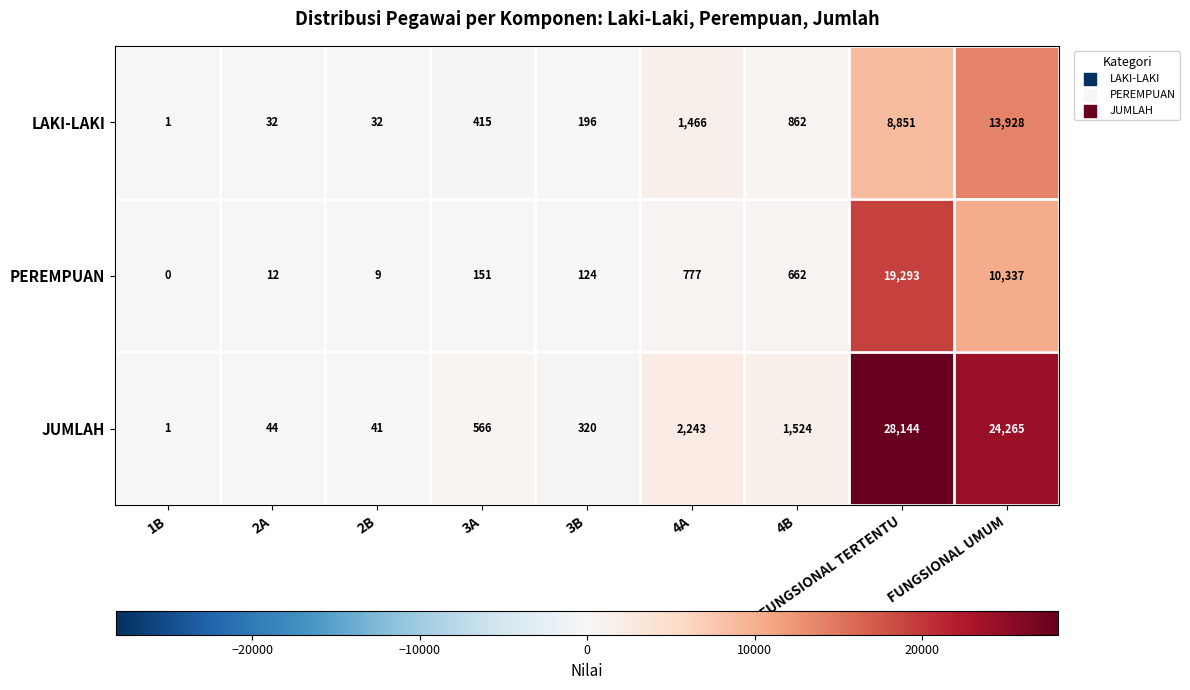

At which label is JUMLAH closest to 14072?

FUNGSIONAL UMUM